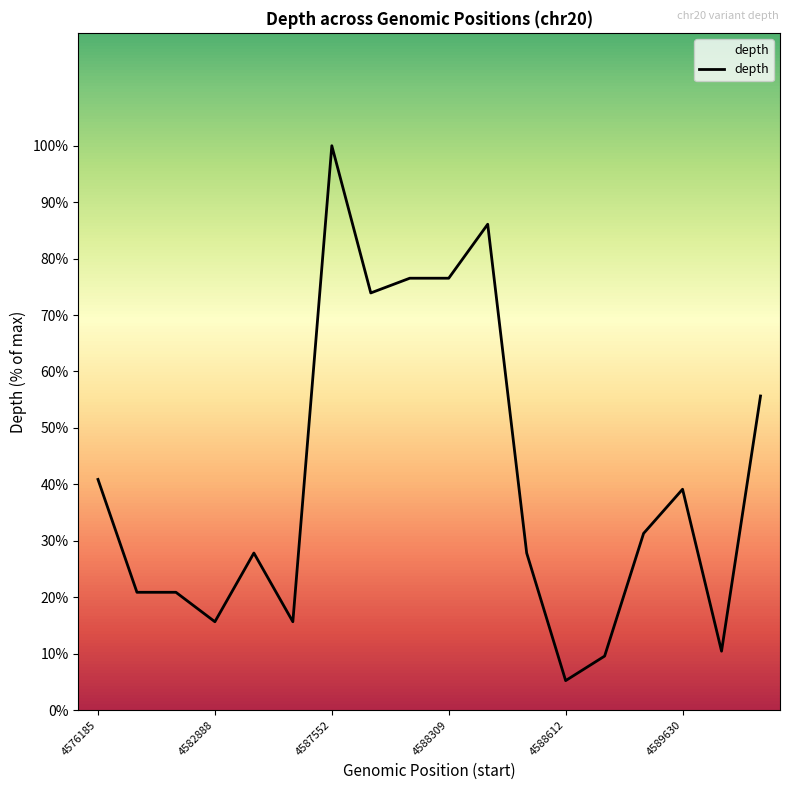

What is the difference between the maximum and minimum values?

94.8